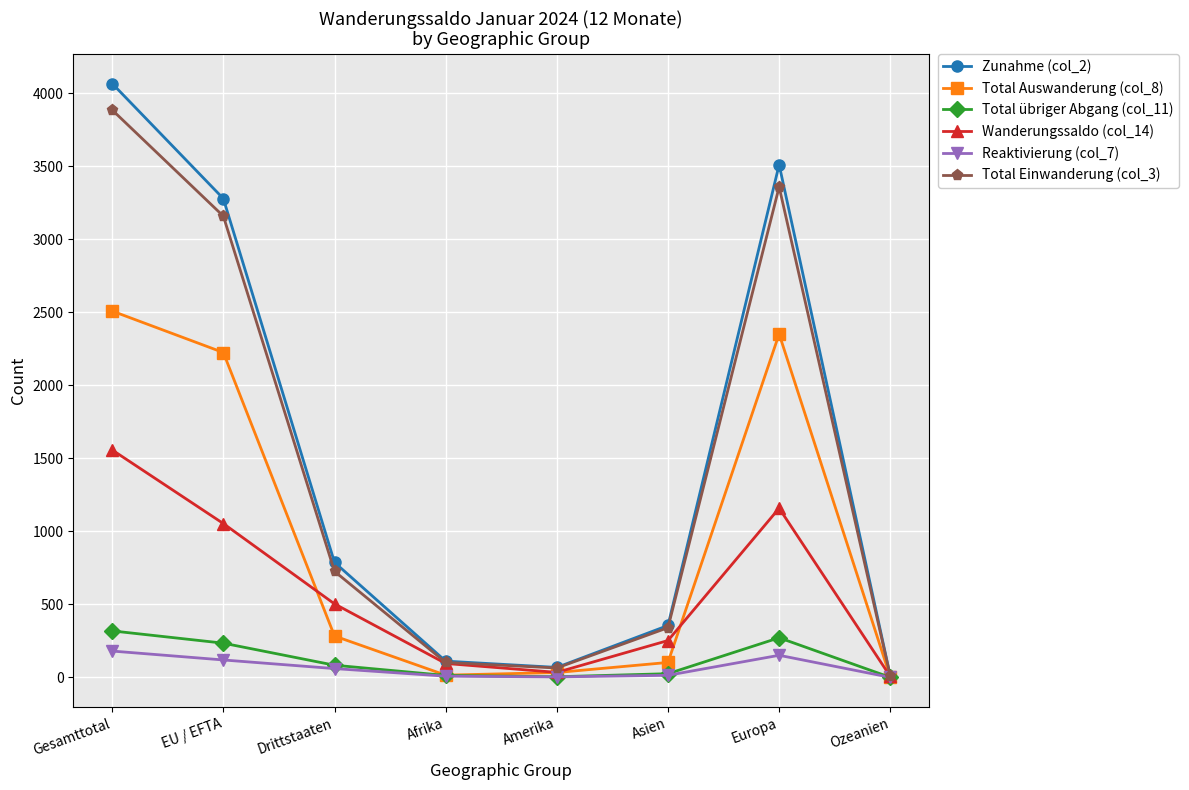

What is the total value across all series at Europa?

10805